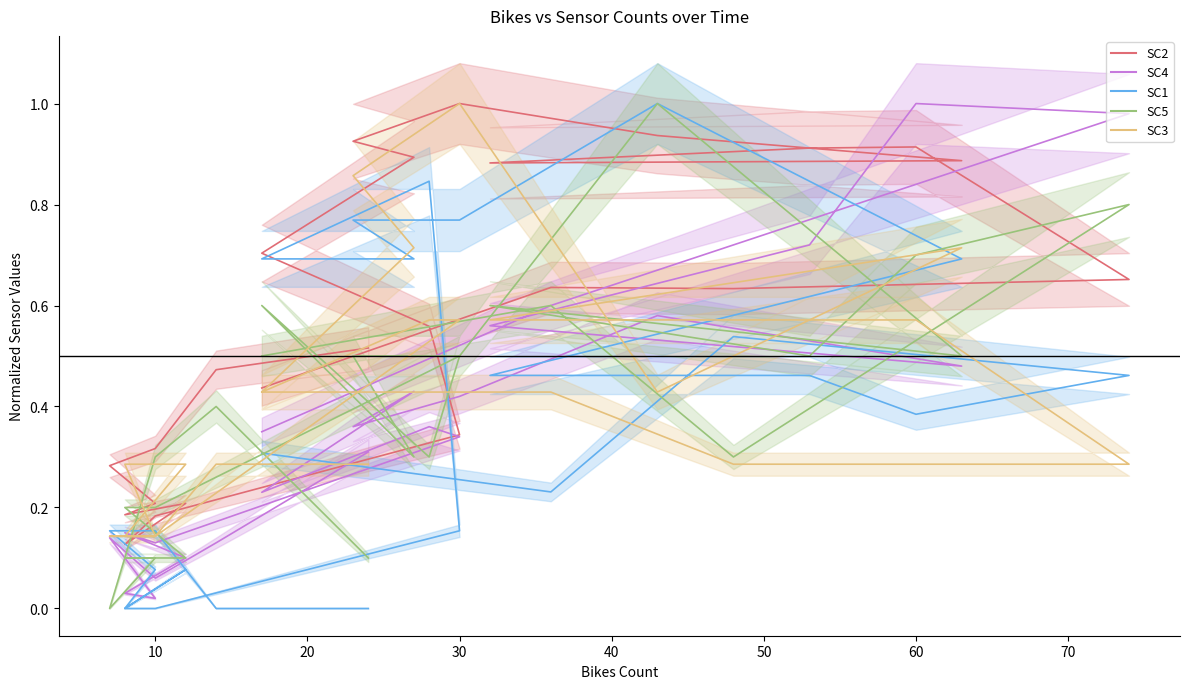

How many lines are shown in the chart?

5